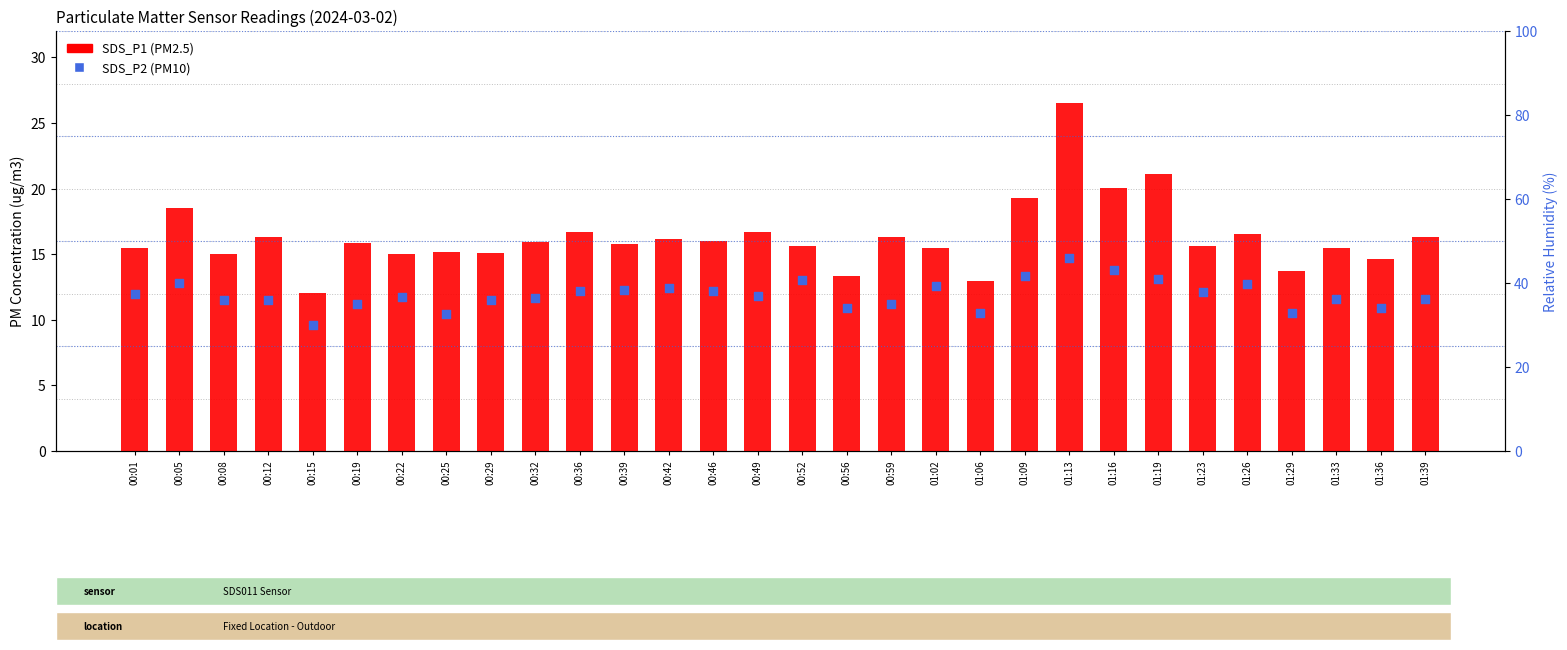

What are all the series names shown in the legend?

SDS_P1, SDS_P2